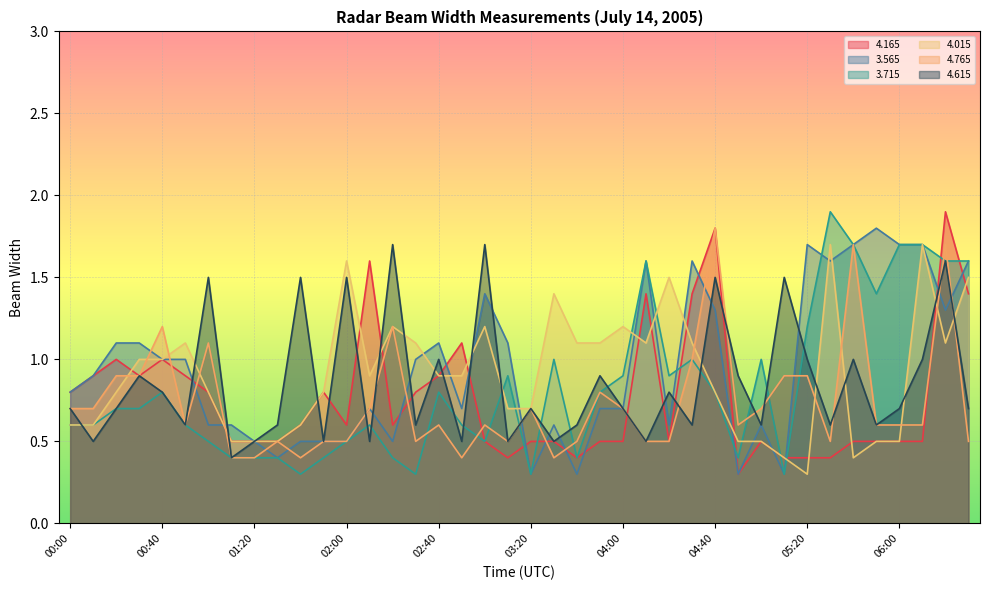

Reading right to left, what are all the values shown in this chart?

  4.165: 1.4	1.9	0.5	0.5	0.5	0.5	0.4	0.4	0.4	0.5	0.3	1.8	1.4	0.5	1.4	0.5	0.5	0.4	0.5	0.5	0.4	0.5	1.1	0.9	0.8	0.6	1.6	0.6	0.8	0.6	0.5	0.5	0.5	0.8	0.9	1.0	0.9	1.0	0.9	0.8
  3.565: 1.6	1.3	1.7	1.7	1.8	1.7	1.6	1.7	0.3	0.6	0.3	1.3	1.6	0.6	1.6	0.7	0.7	0.3	0.6	0.3	1.1	1.4	0.7	1.1	1.0	0.5	0.7	0.5	0.5	0.5	0.4	0.5	0.6	0.6	1.0	1.0	1.1	1.1	0.9	0.8
  3.715: 1.6	1.6	1.7	1.7	1.4	1.7	1.9	1.2	0.3	1.0	0.4	0.8	1.0	0.9	1.6	0.9	0.8	0.4	1.0	0.3	0.9	0.5	0.6	0.8	0.3	0.4	0.6	0.5	0.4	0.3	0.4	0.4	0.4	0.5	0.6	0.8	0.7	0.7	0.6	0.6
  4.015: 1.5	1.1	1.7	0.5	0.5	0.4	1.7	0.3	0.4	0.5	0.5	0.8	1.1	1.5	1.1	1.2	1.1	1.1	1.4	0.7	0.7	1.2	0.9	0.9	1.1	1.2	0.9	1.6	0.8	0.6	0.5	0.5	0.5	0.8	1.1	1.0	1.0	0.8	0.6	0.6
  4.765: 0.5	1.7	0.6	0.6	0.6	1.7	0.5	0.9	0.9	0.7	0.6	1.8	1.0	0.5	0.5	0.7	0.8	0.5	0.4	0.7	0.5	0.6	0.4	0.6	0.5	1.2	0.7	0.5	0.5	0.4	0.5	0.4	0.4	1.1	0.6	1.2	0.9	0.9	0.7	0.7
  4.615: 0.7	1.6	1.0	0.7	0.6	1.0	0.6	1.0	1.5	0.6	0.9	1.5	0.6	0.8	0.5	0.7	0.9	0.6	0.5	0.7	0.5	1.7	0.5	1.0	0.6	1.7	0.5	1.5	0.5	1.5	0.6	0.5	0.4	1.5	0.6	0.8	0.9	0.7	0.5	0.7